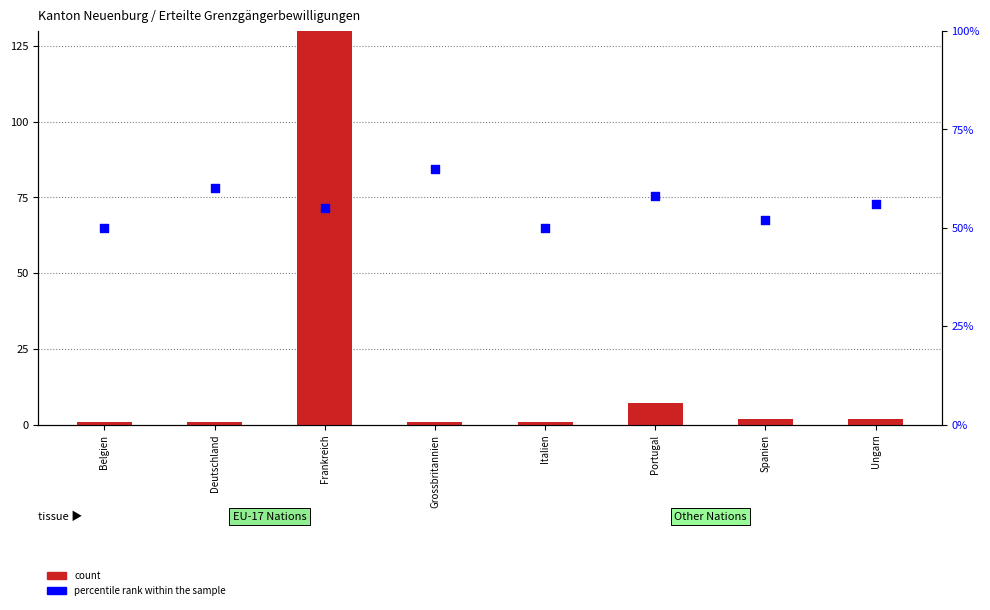

At which category is the sum across all series the highest?

Frankreich